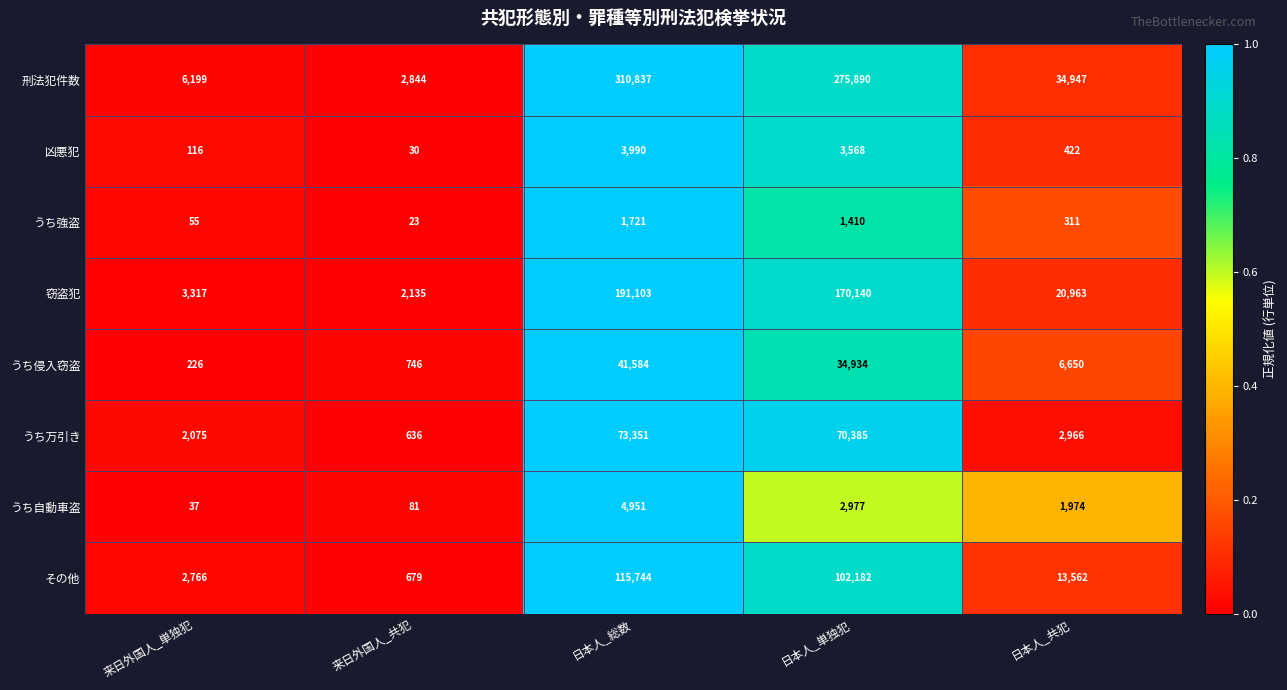

Which series has the largest range (max minus min)?

刑法犯件数